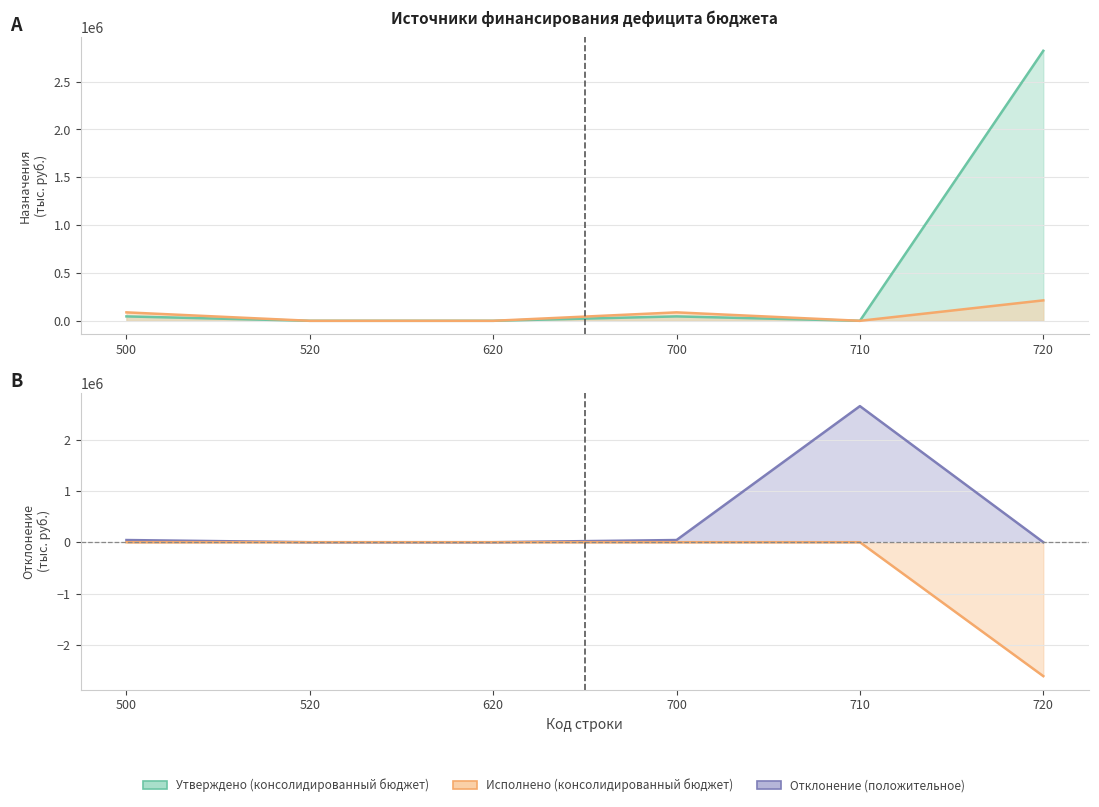

Between which two adjacent categories do Исполнено (консолидированный бюджет) and Утверждено (консолидированный бюджет) first intersect?

710 and 720